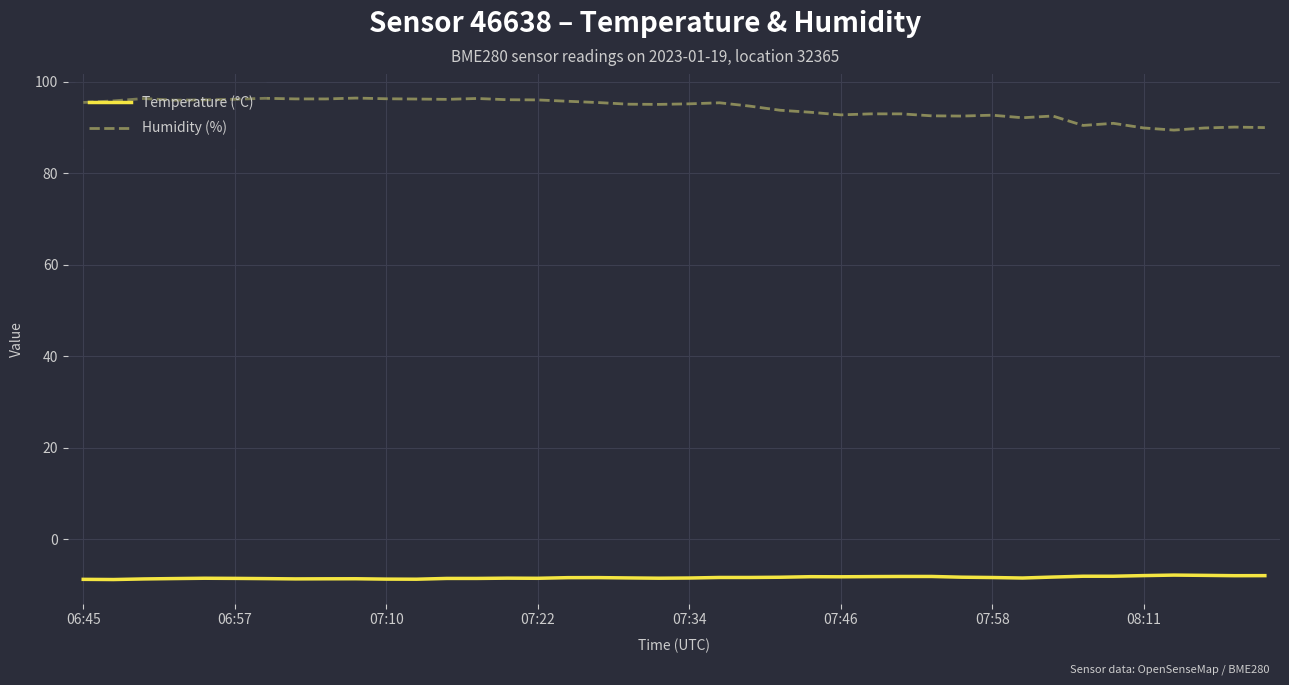

What is the difference between the maximum and minimum values in the Humidity (%) series?

7.0